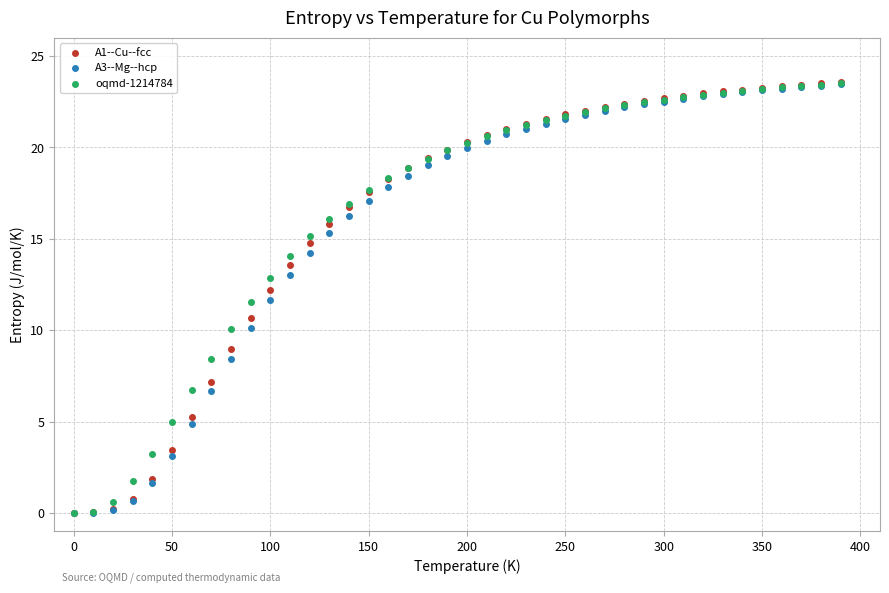

What are all the series names shown in the legend?

A1--Cu--fcc, A3--Mg--hcp, oqmd-1214784